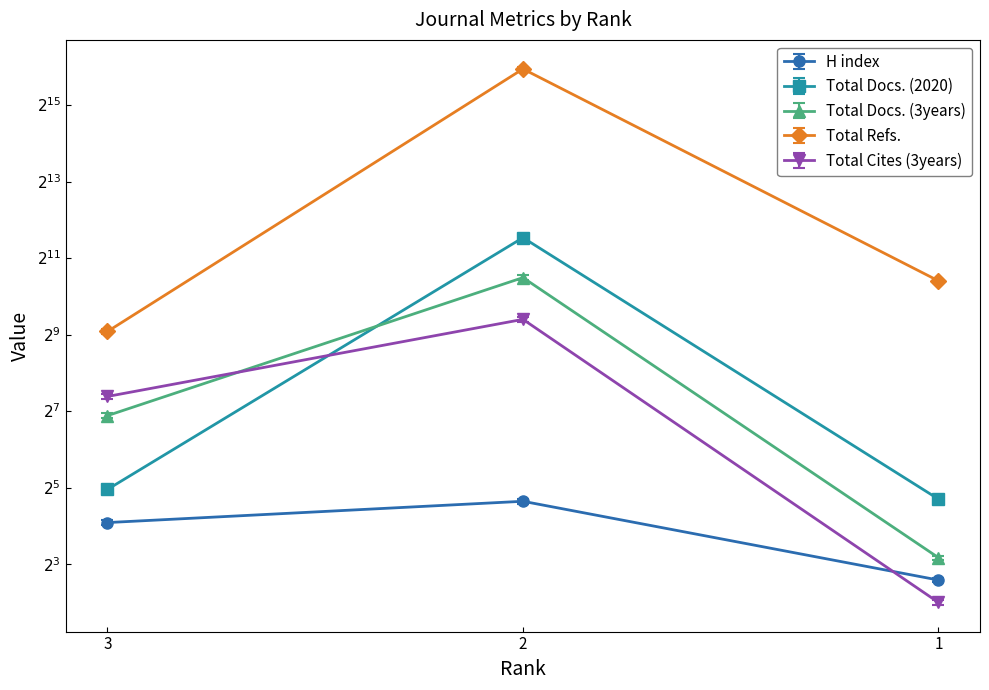

Which category has the lowest value in the H index series?

1